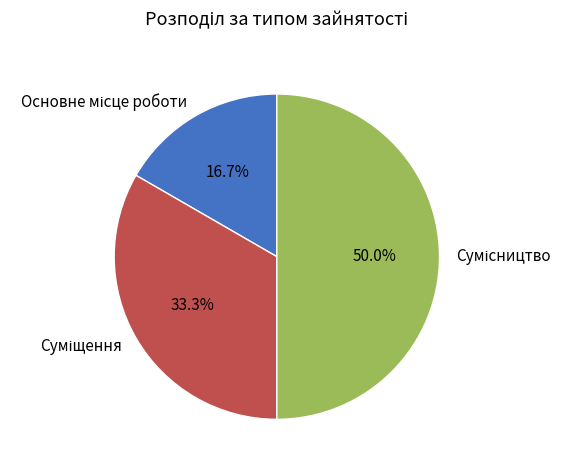

Rank the categories by value from highest to lowest.

Сумісництво, Суміщення, Основне місце роботи